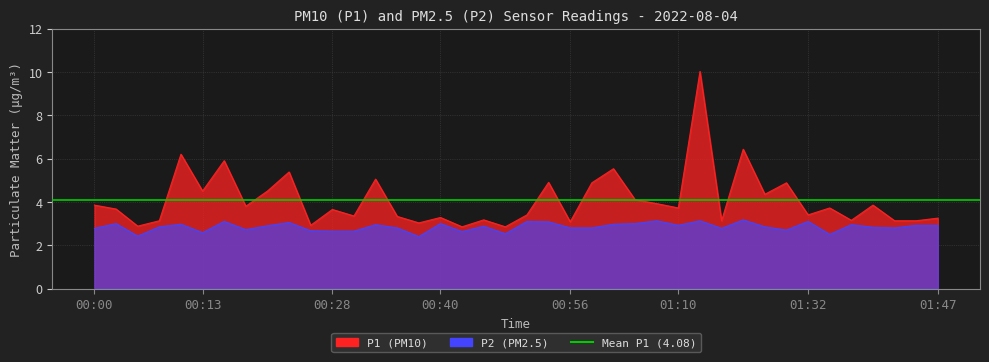

True or false: P2 has more than 2 interior local peaks.

True